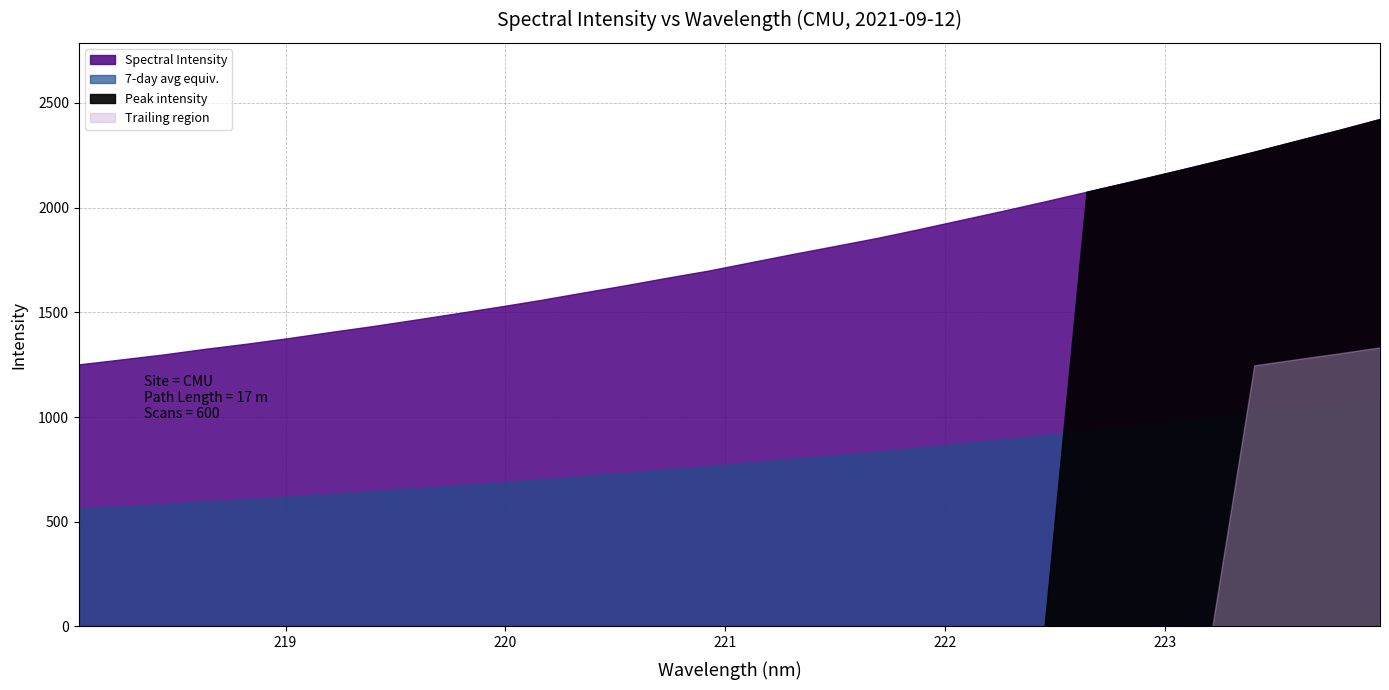

Reading left to right, extract all data points from this chart.

218.0596=1251.7	218.2508=1275.0	218.442=1298.8	218.6332=1325.8	218.8244=1350.6	219.0156=1377.5	219.2067=1406.7	219.3979=1434.8	219.589=1464.9	219.7801=1495.8	219.9712=1527.1	220.1623=1559.6	220.3533=1594.7	220.5444=1629.1	220.7354=1665.3	220.9264=1699.9	221.1174=1739.6	221.3083=1778.9	221.4993=1816.9	221.6902=1855.3	221.8812=1897.3	222.0721=1941.2	222.263=1984.9	222.4538=2029.9	222.6447=2076.1	222.8355=2122.4	223.0264=2169.6	223.2172=2217.8	223.408=2267.4	223.5987=2319.3	223.7895=2370.2	223.9802=2423.7